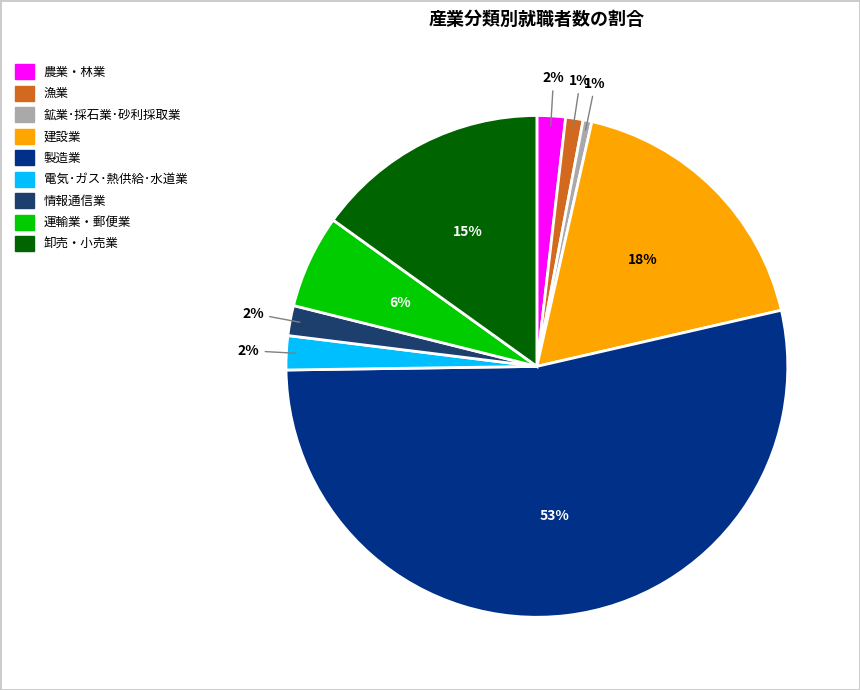

True or false: 漁業 accounts for 1% of the total.

True